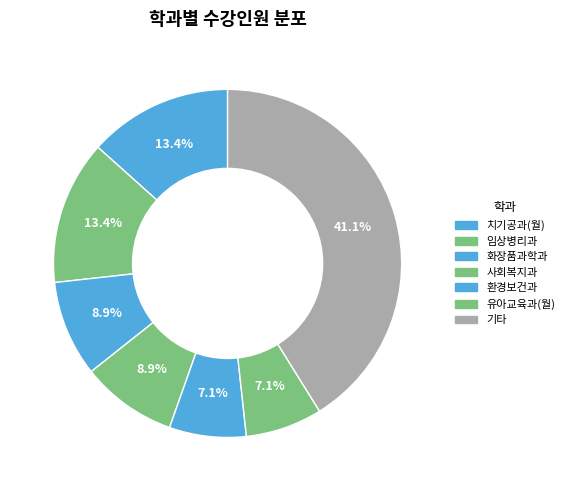

Is there any slice that represents more than half of the pie?

No